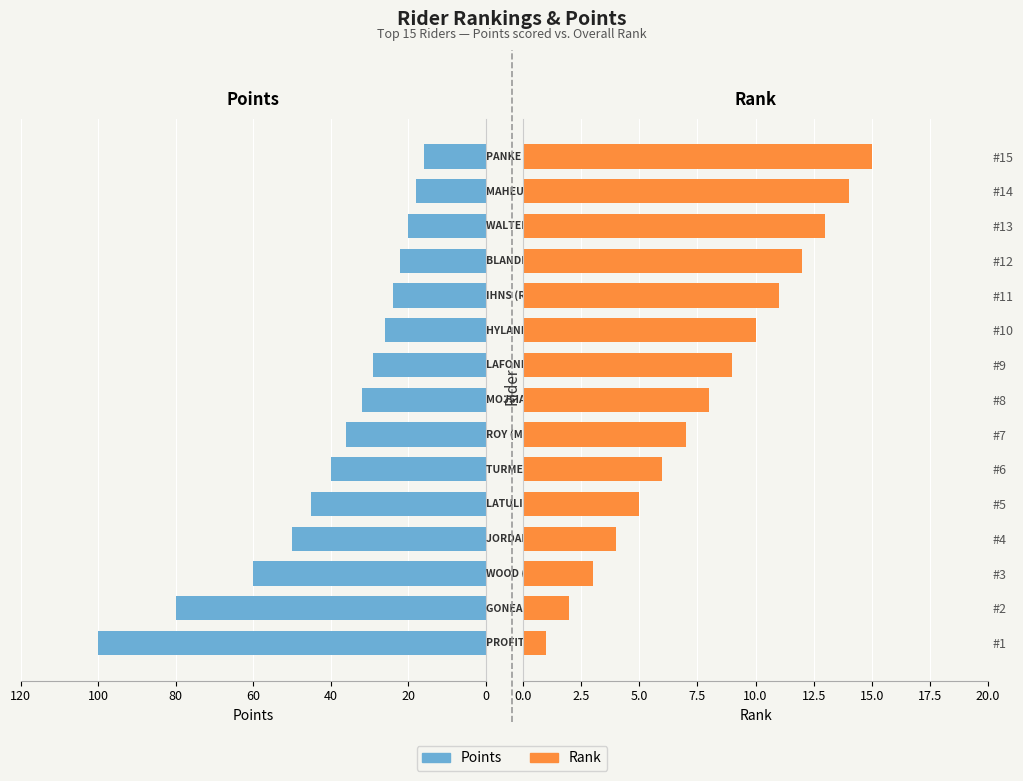

Are the bars grouped side by side (vs. stacked)?

Yes